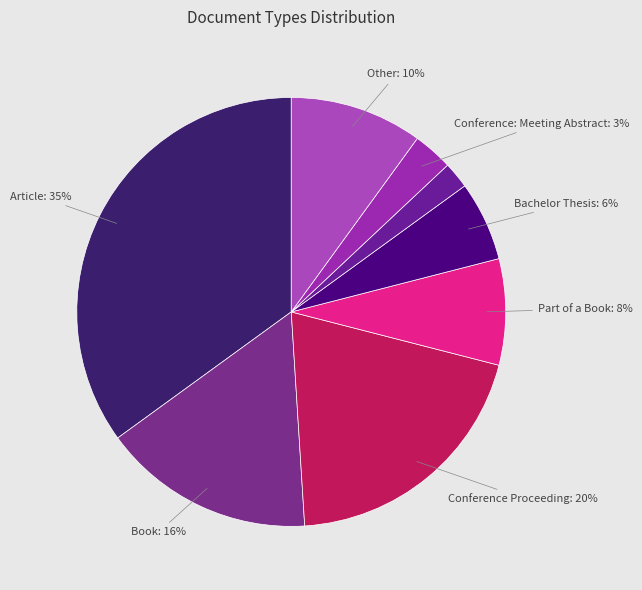

How many segments does this pie chart have?

8